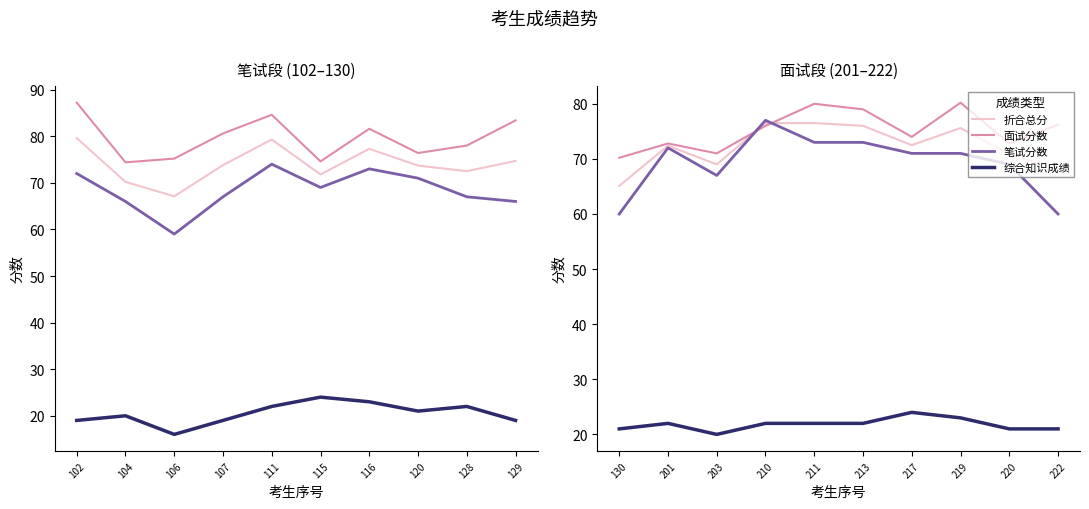

What is the value of the 面试分数 point at the 4th from the left?

76.0